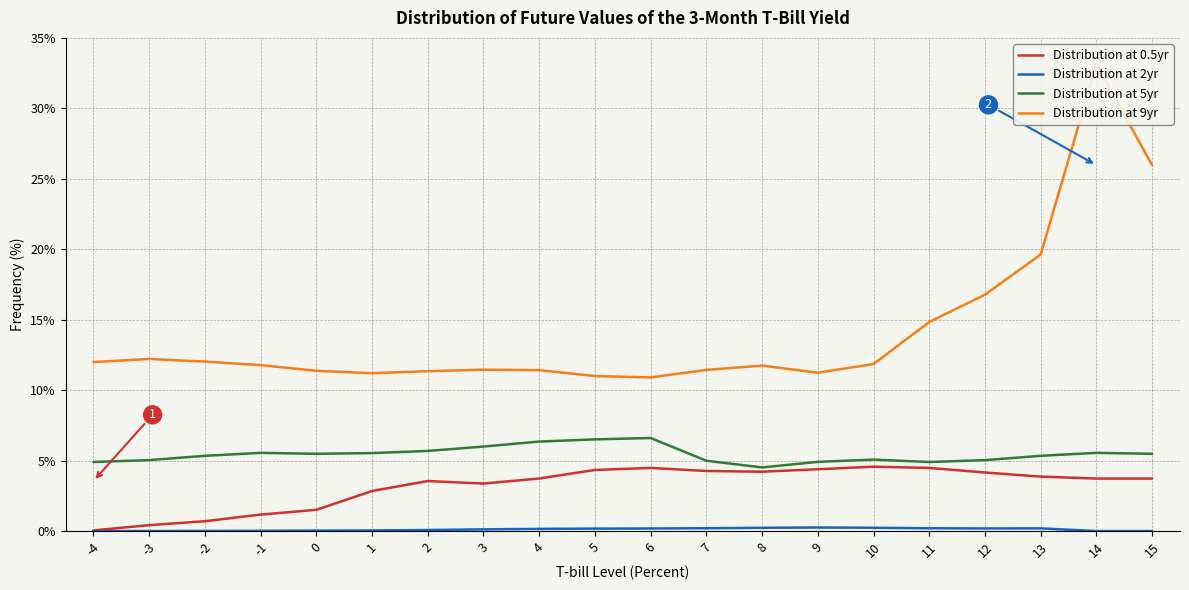

What is the value of the Distribution at 9yr point at the 10th from the left?

11.0